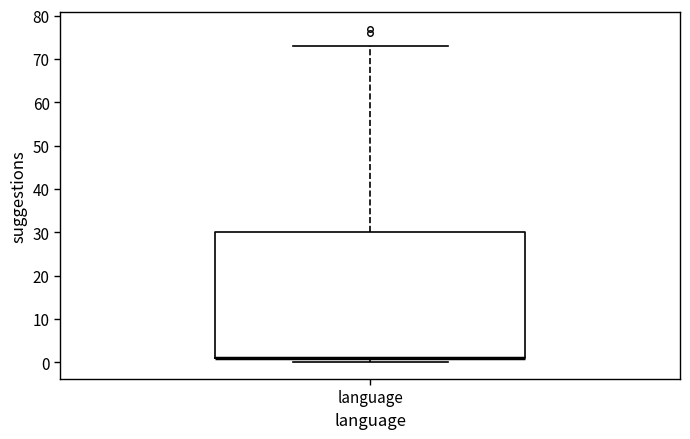

Read this box plot against the y-axis: the position of the median line, the range covered by the box, and the ends of both whiskers. The values are not printed on the chart, so give them approximately, as read against the axis.

median 1 (drawn on the box's lower edge), box 1 to 30, whiskers 0 to 73